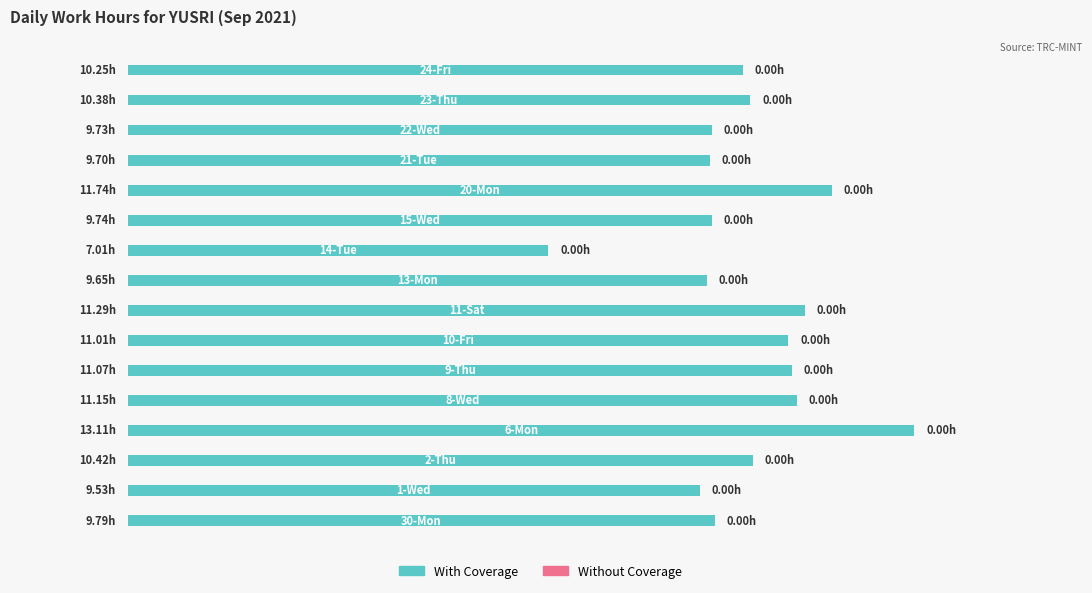

Are the bars horizontal?

Yes